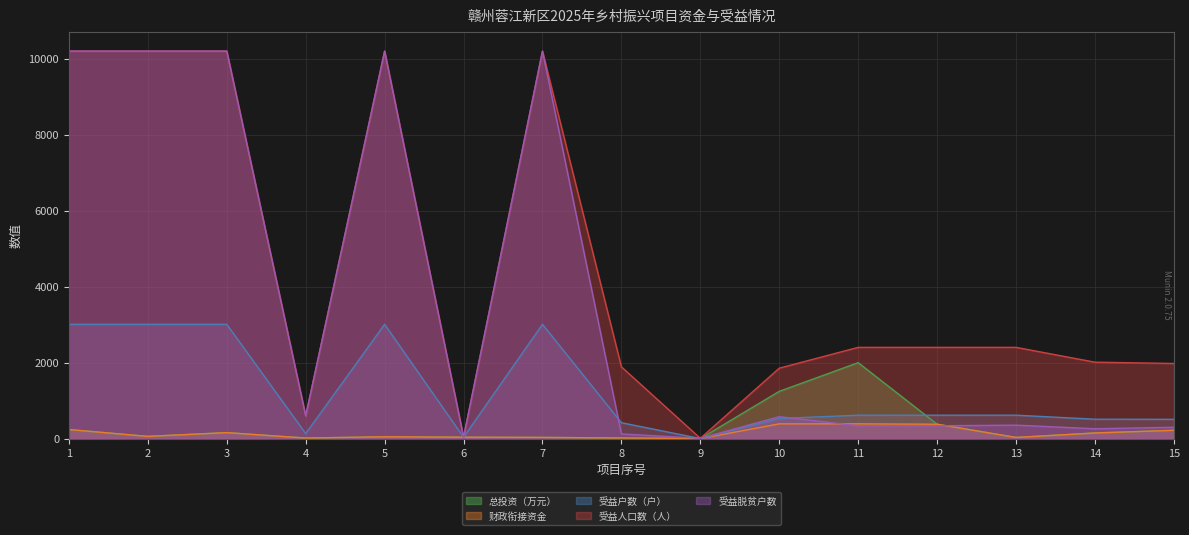

True or false: 总投资（万元） and 财政衔接资金 intersect in this chart.

False